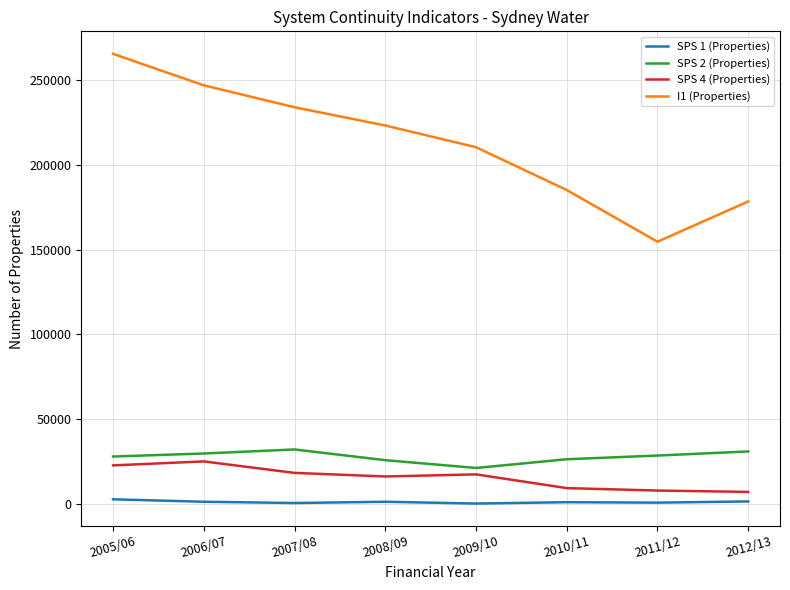

True or false: SPS 2 (Properties) and SPS 4 (Properties) cross at least once.

False